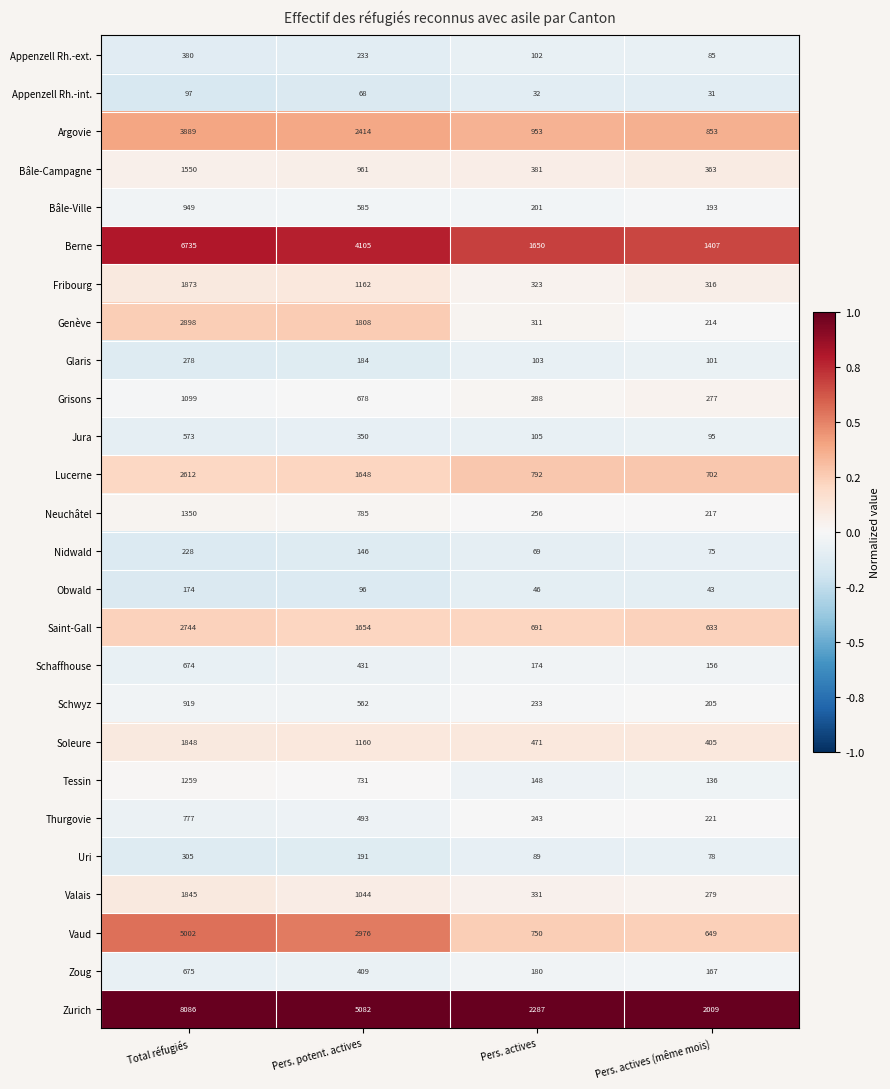

Rank the series by their maximum value, from highest to lowest.

Zurich, Berne, Vaud, Argovie, Genève, Saint-Gall, Lucerne, Fribourg, Soleure, Valais, Bâle-Campagne, Neuchâtel, Tessin, Grisons, Bâle-Ville, Schwyz, Thurgovie, Zoug, Schaffhouse, Jura, Appenzell Rh.-ext., Uri, Glaris, Nidwald, Obwald, Appenzell Rh.-int.